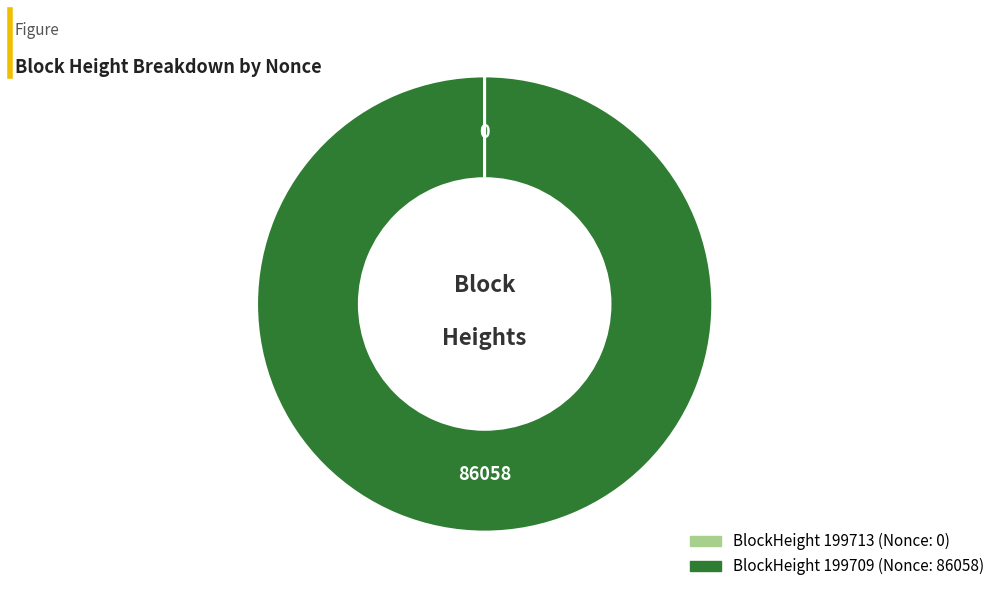

Is there any slice that represents more than half of the pie?

Yes